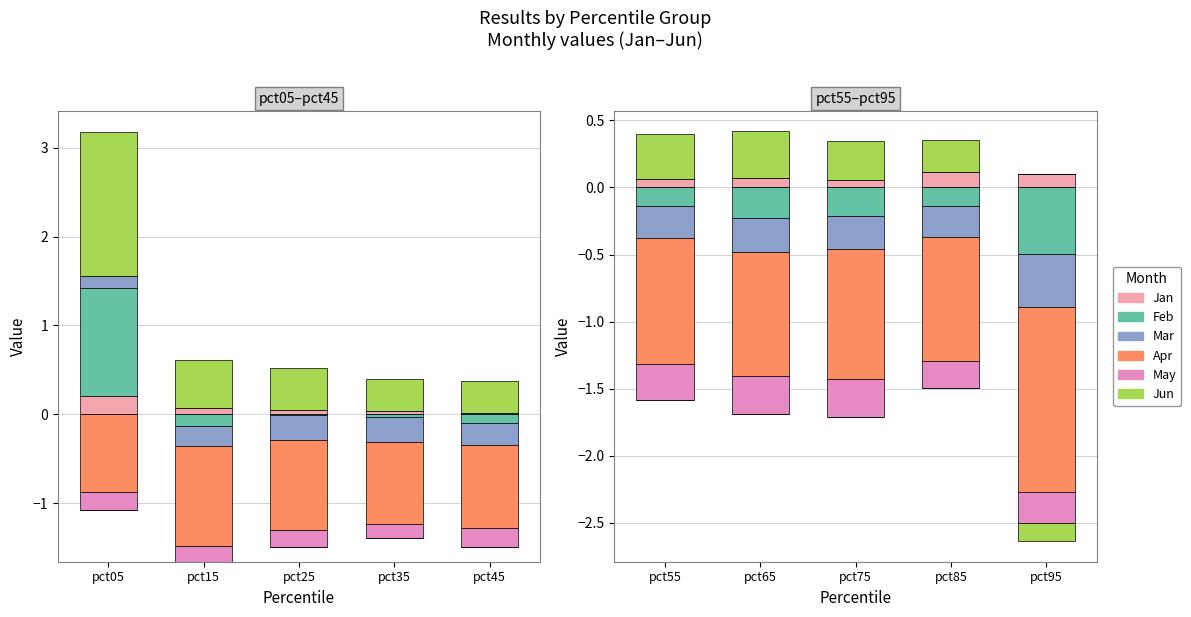

Which series has the largest total across all categories?

Jun